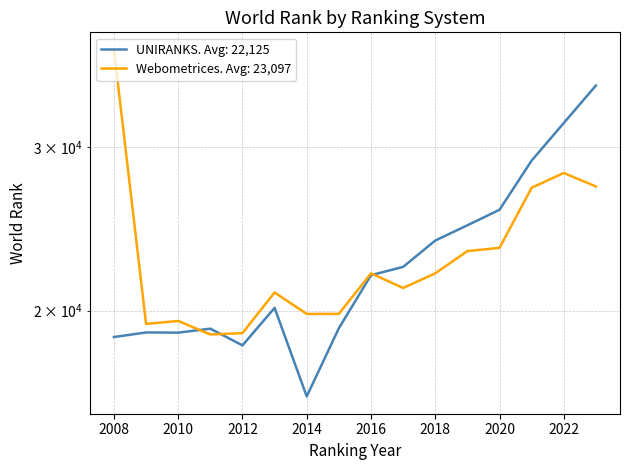

Is it true that the value at 2022 is 14558?

False